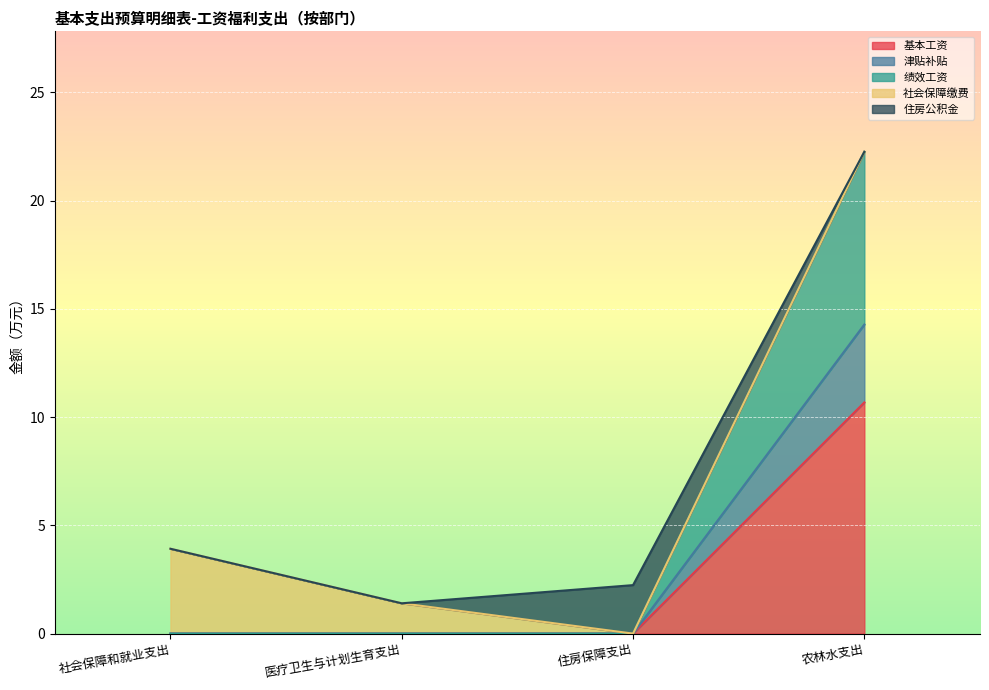

Is it true that 基本工资 equals 6.9 at 住房保障支出?

False